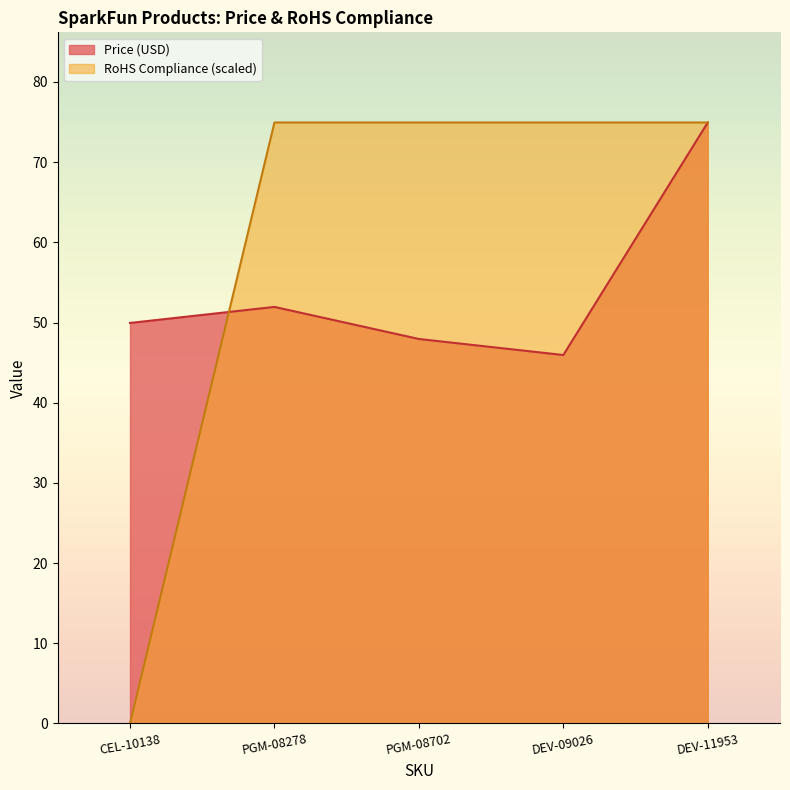

What is the value of the Price (USD) point at the 1st from the left?

50.0